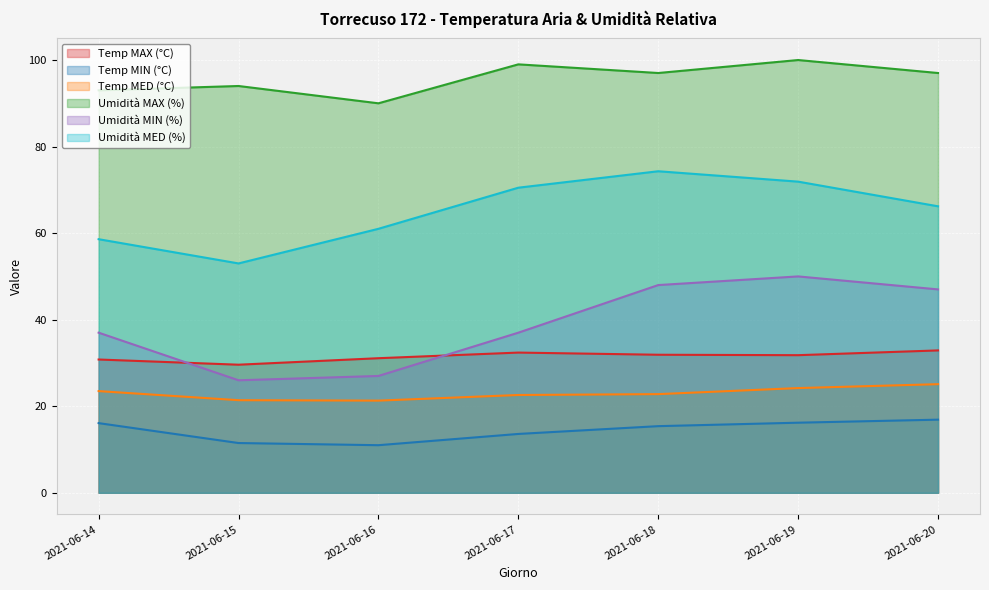

True or false: Umidità MED (%) and Umidità MIN (%) intersect in this chart.

False